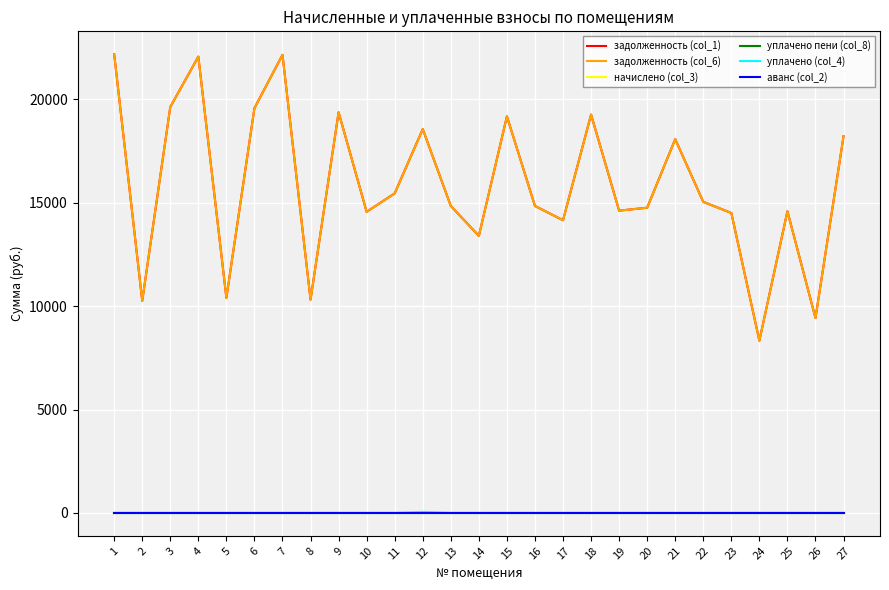

Where is уплачено пени (col_8) nearest to the value 0?

1